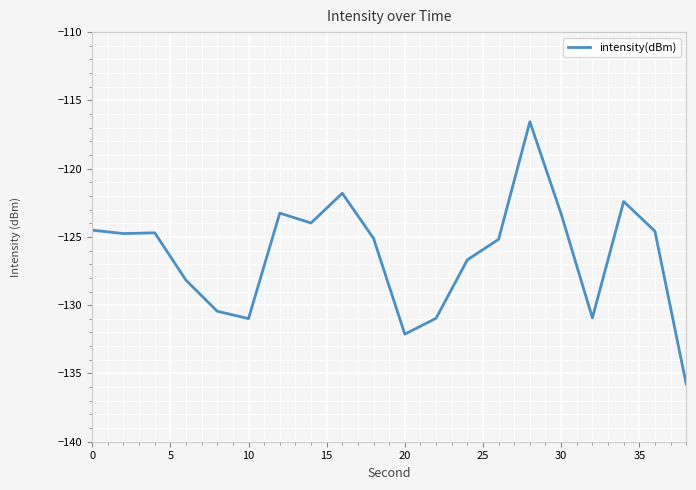

What is the maximum value shown in the chart?

-116.6